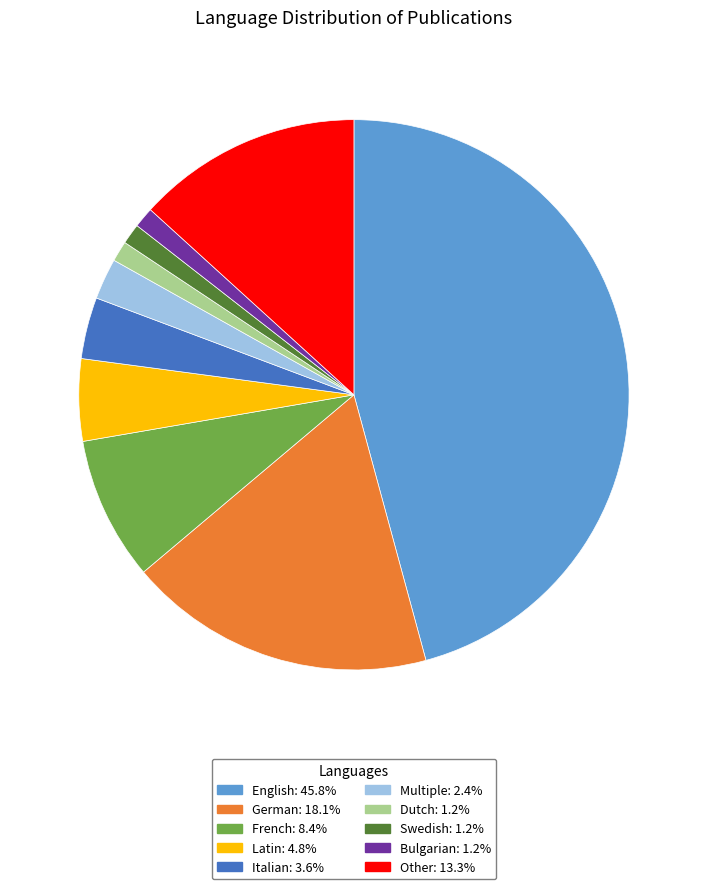

What is the ratio of the value at French: 8.4% to the value at Swedish: 1.2%?

7.0